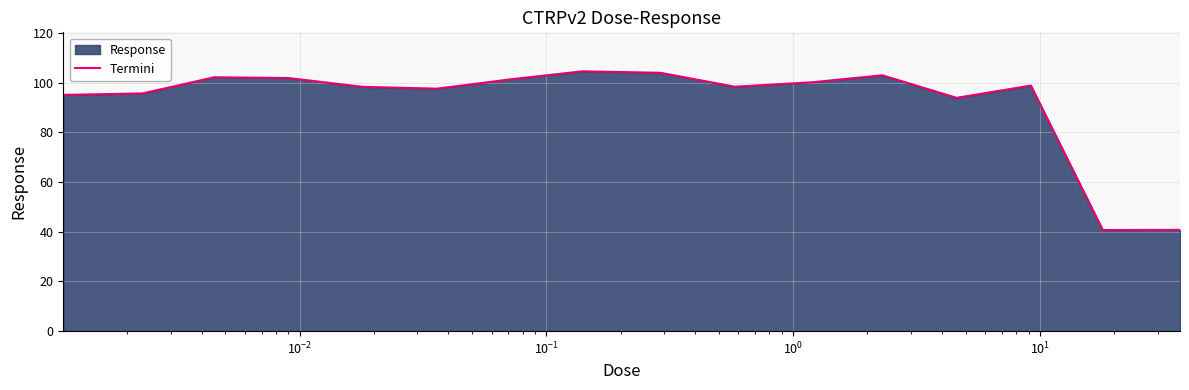

What is the difference between the maximum and minimum values?

63.9